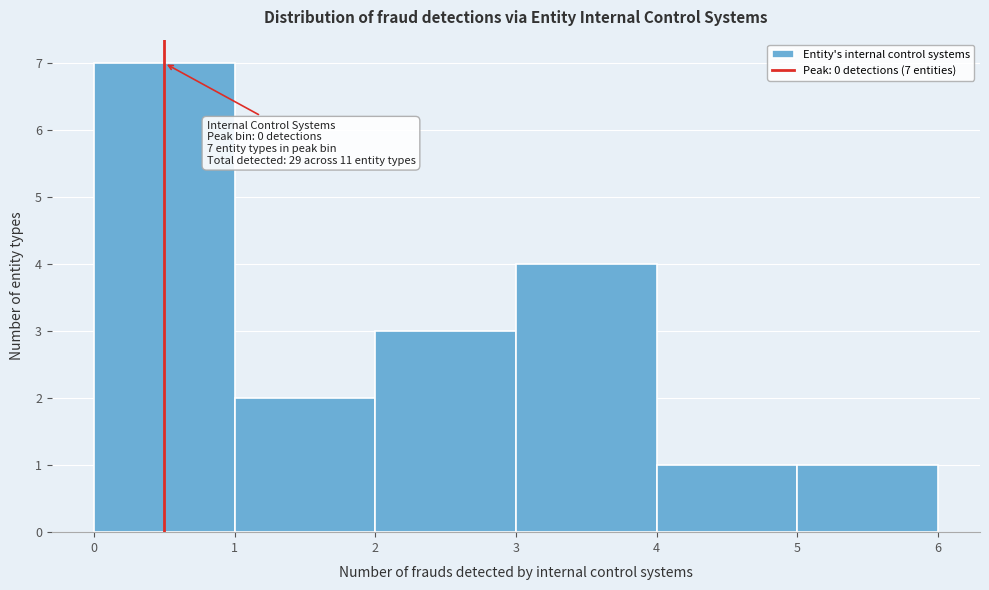

Which range on the x-axis has the tallest bar?

0 to 1